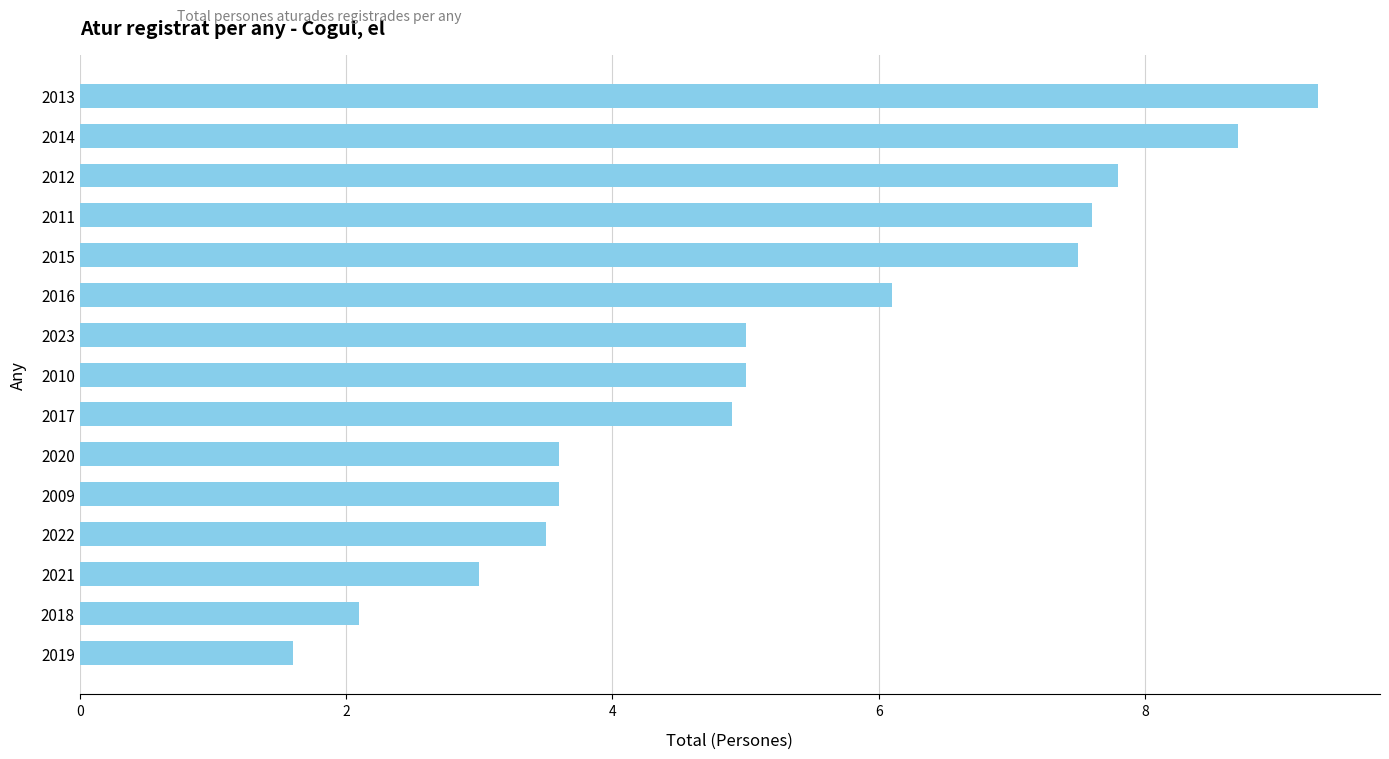

Are the bars grouped side by side (vs. stacked)?

No